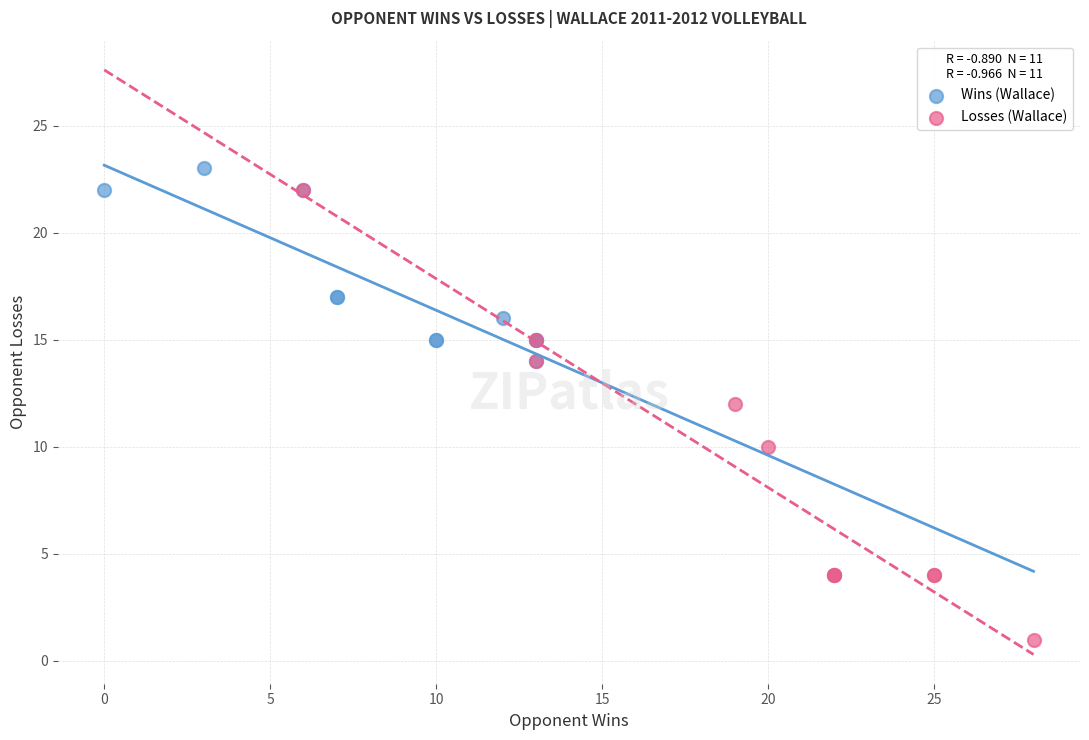

Which series has the largest Y range (max minus min)?

Losses (Wallace)